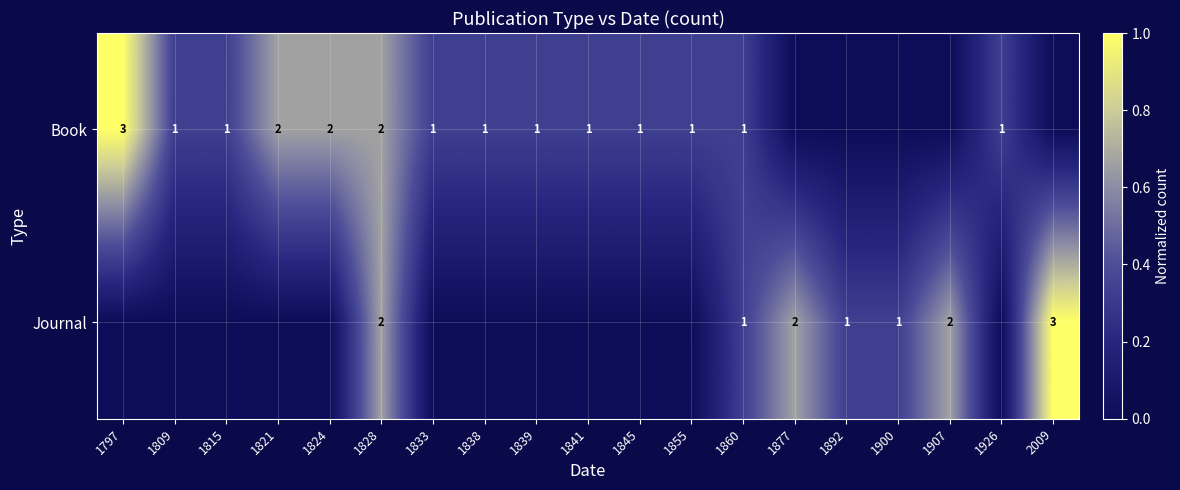

The value of Journal at 1900 is 0. True or false?

False